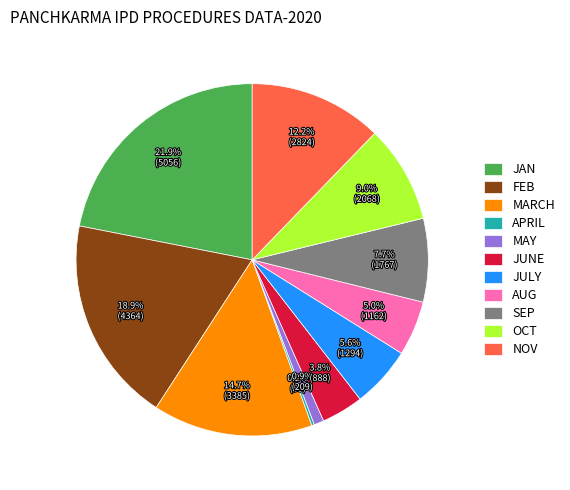

Which category has the biggest portion of the pie?

JAN